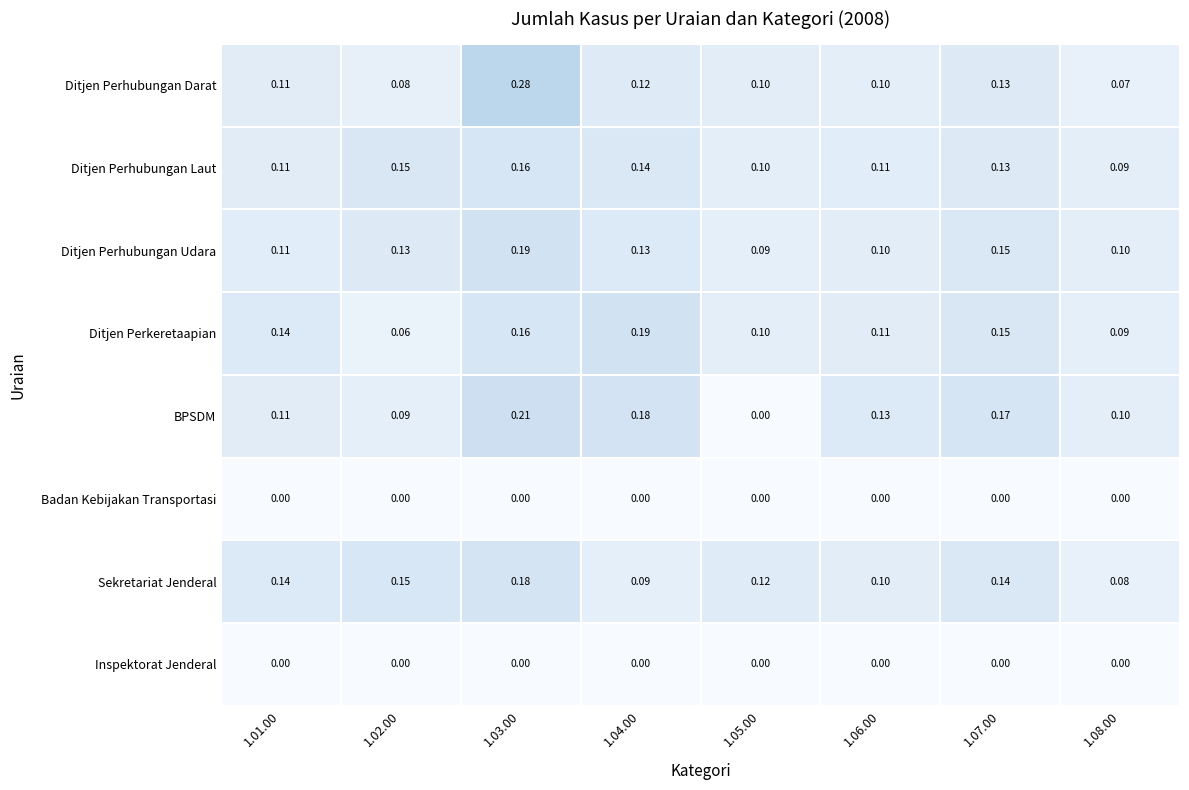

Is the value of BPSDM at 1.08.00 greater than the value of Ditjen Perhubungan Udara at 1.05.00?

Yes